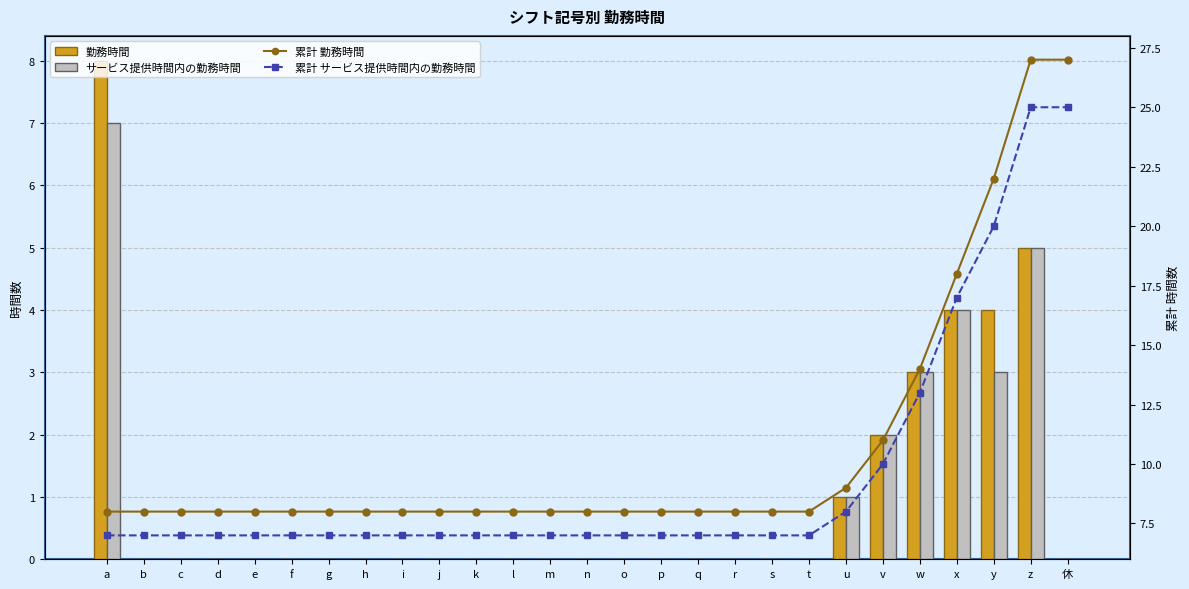

The value of 累計 勤務時間 at q is 14. True or false?

False